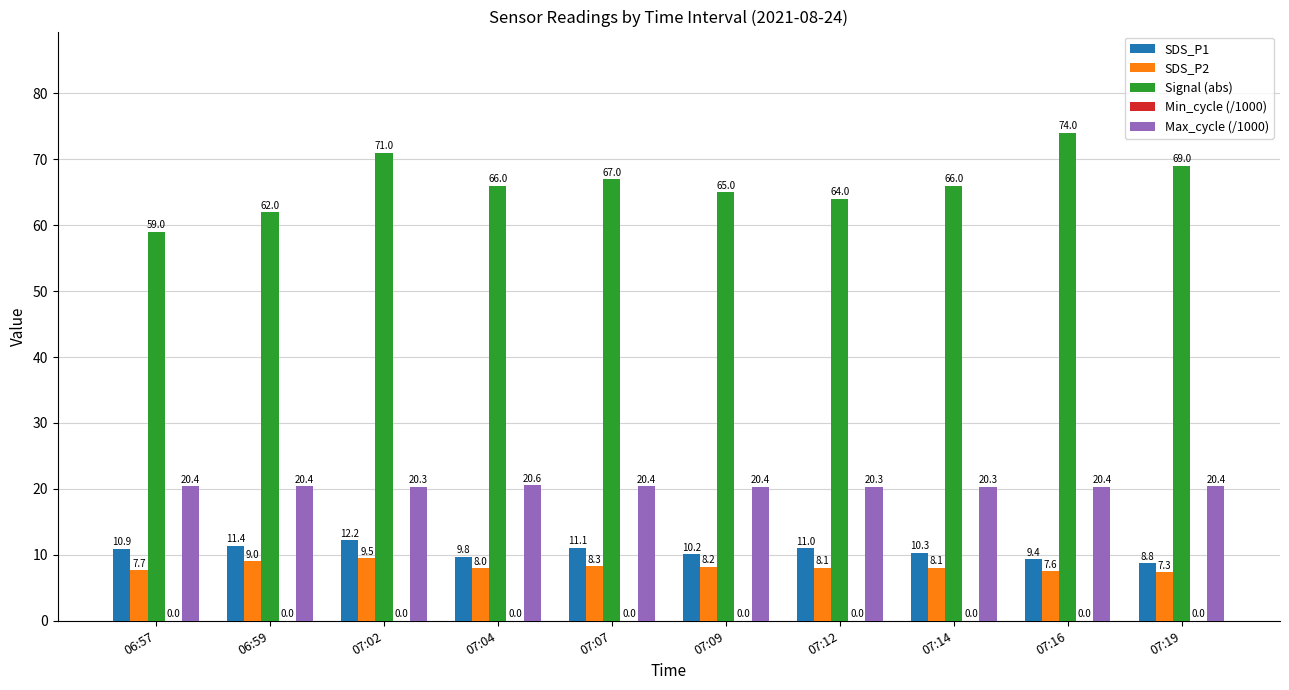

Which series changed the most between 07:09 and 07:16?

Signal (abs)